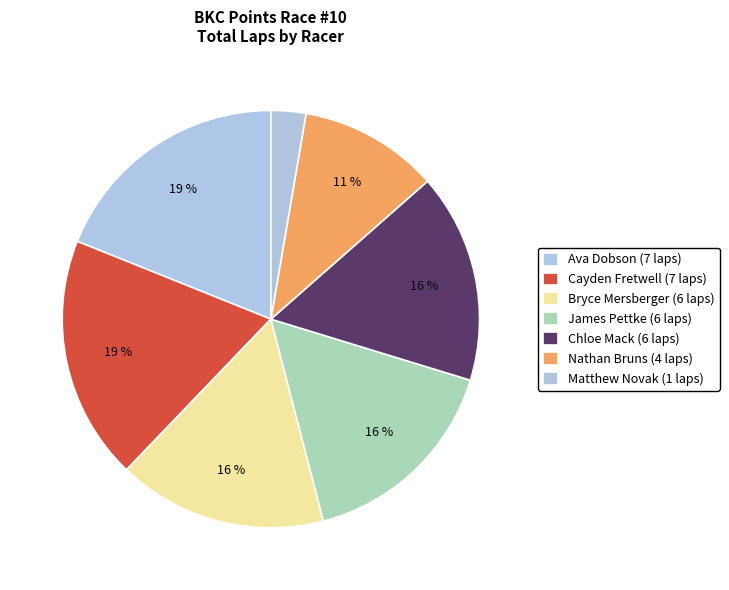

Between Matthew Novak and Ava Dobson, which is larger?

Ava Dobson